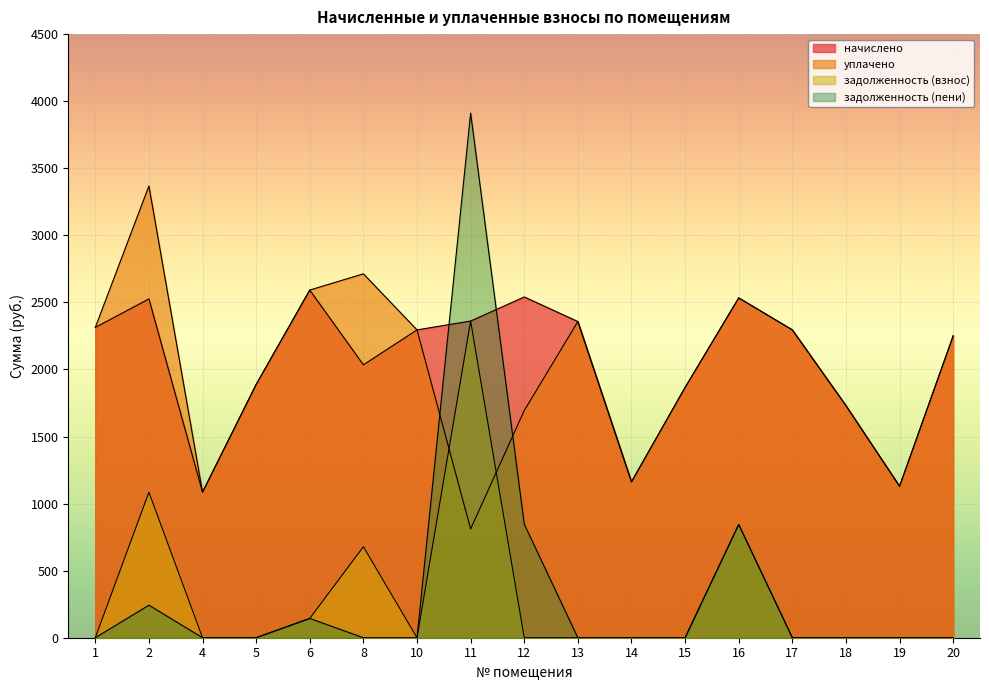

Which series has the largest total across all categories?

начислено